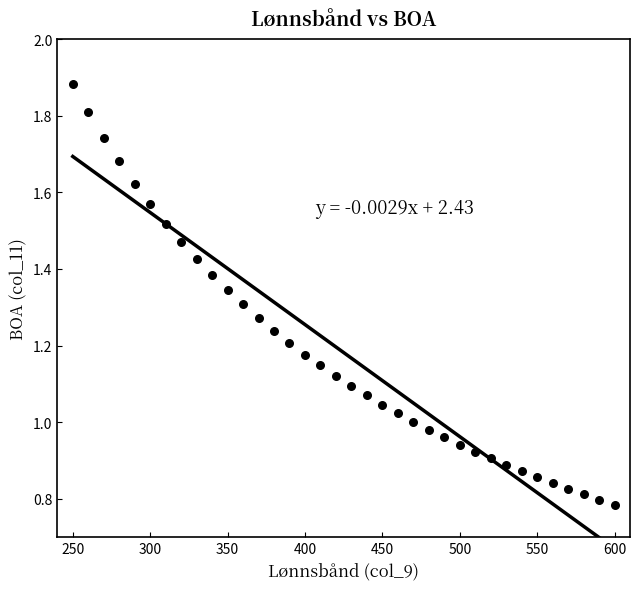

What is the range of X values (max minus min)?

350.0